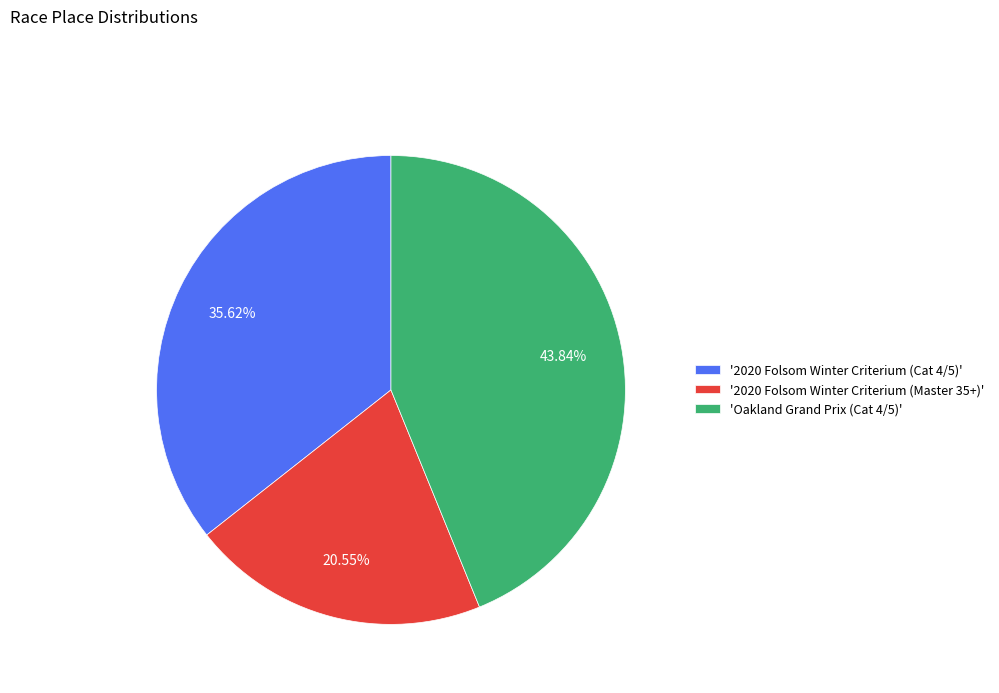

Count the number of slices in the pie.

3